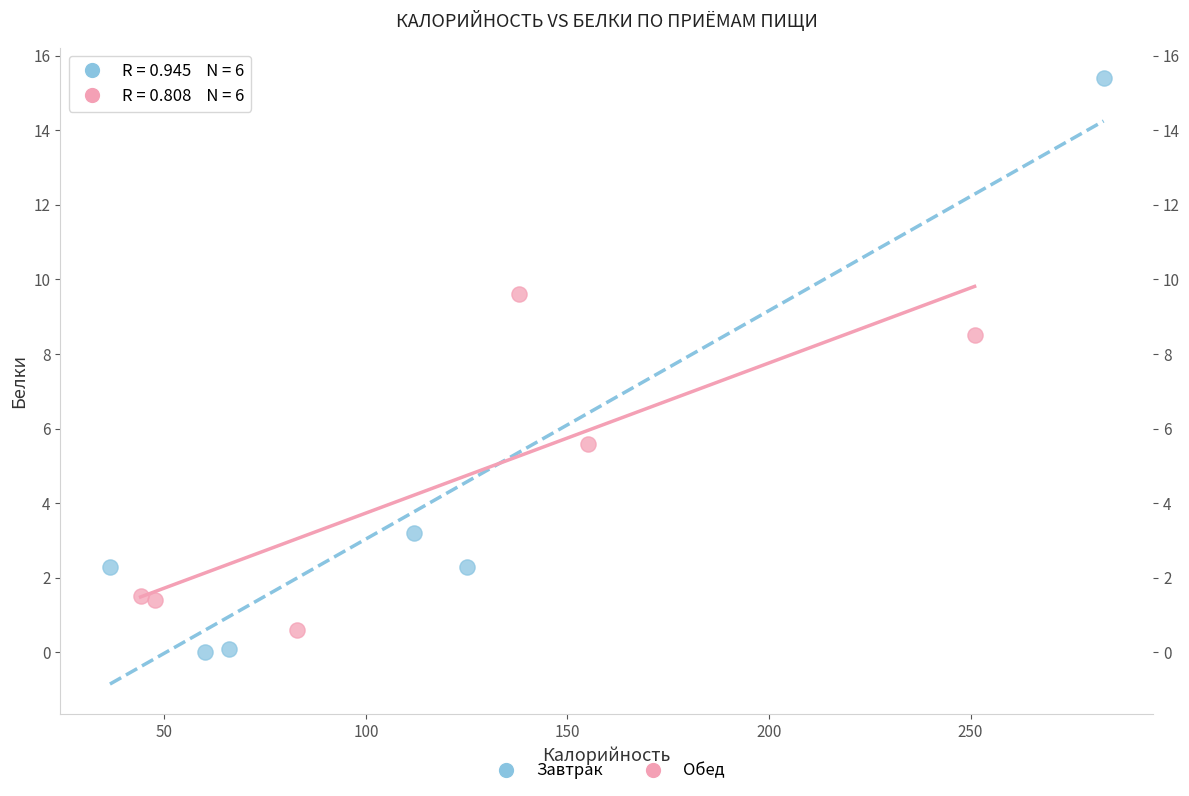

Which series reaches the maximum Y coordinate?

Завтрак